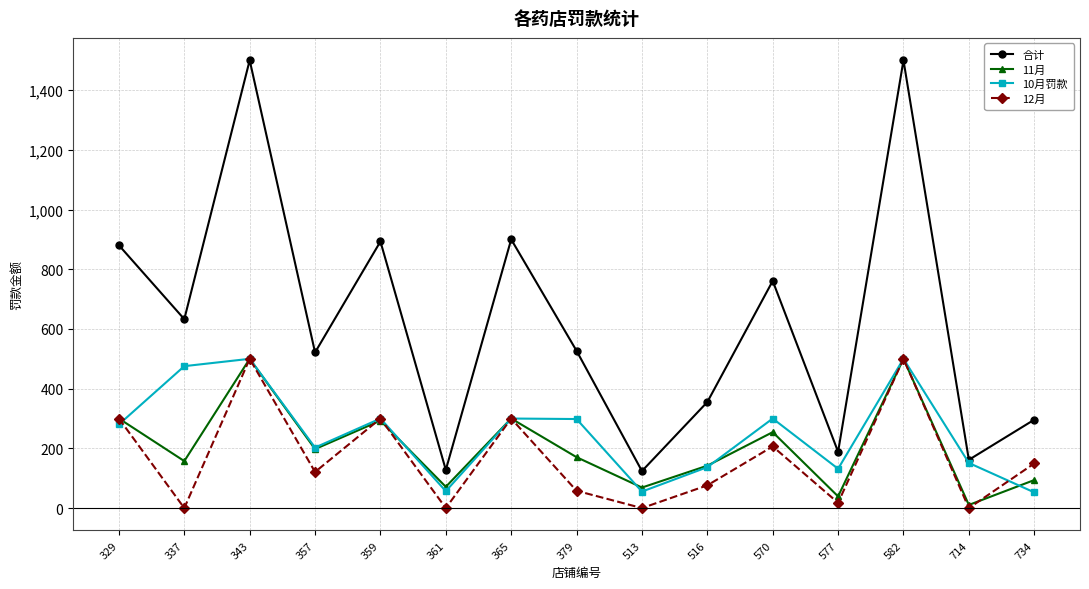

True or false: 11月 and 12月 intersect in this chart.

True